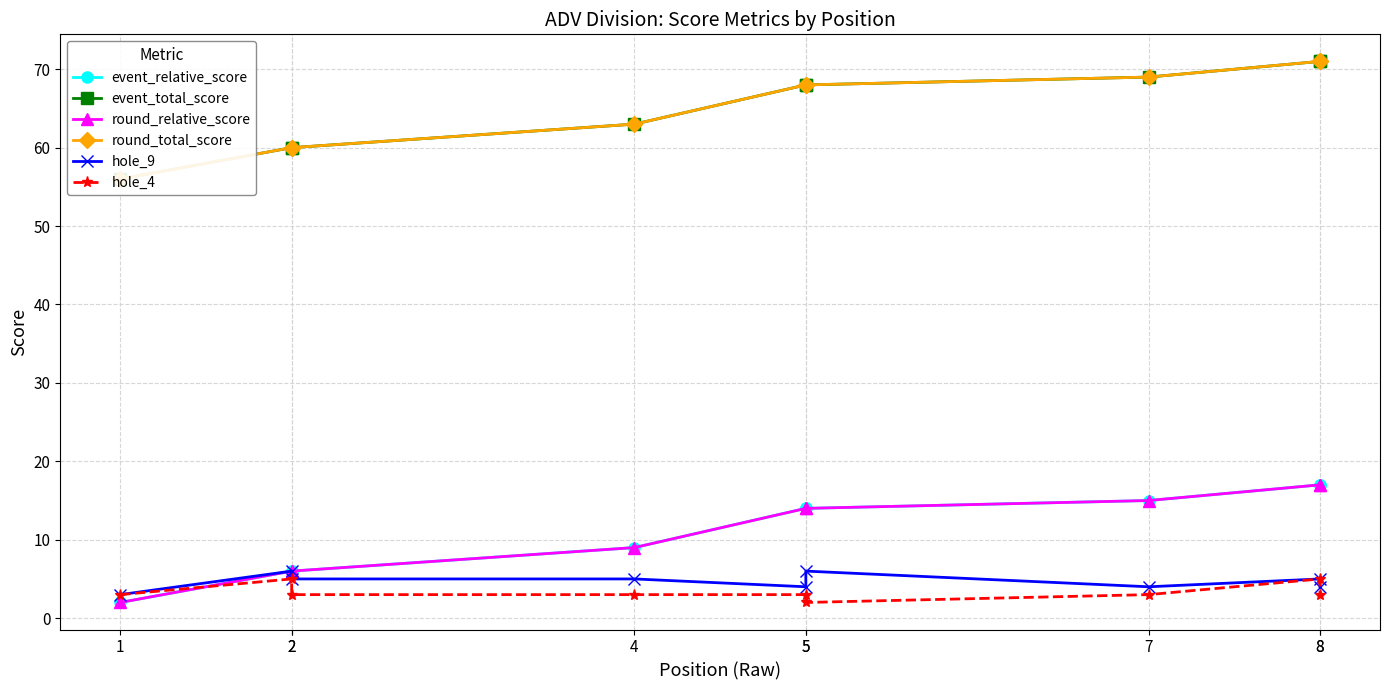

Reading left to right, list all the values displayed in this chart.

event_relative_score: 2	6	6	9	14	14	15	17	17
event_total_score: 56	60	60	63	68	68	69	71	71
round_relative_score: 2	6	6	9	14	14	15	17	17
round_total_score: 56	60	60	63	68	68	69	71	71
hole_9: 3	6	5	5	4	6	4	5	4
hole_4: 3	5	3	3	3	2	3	5	3